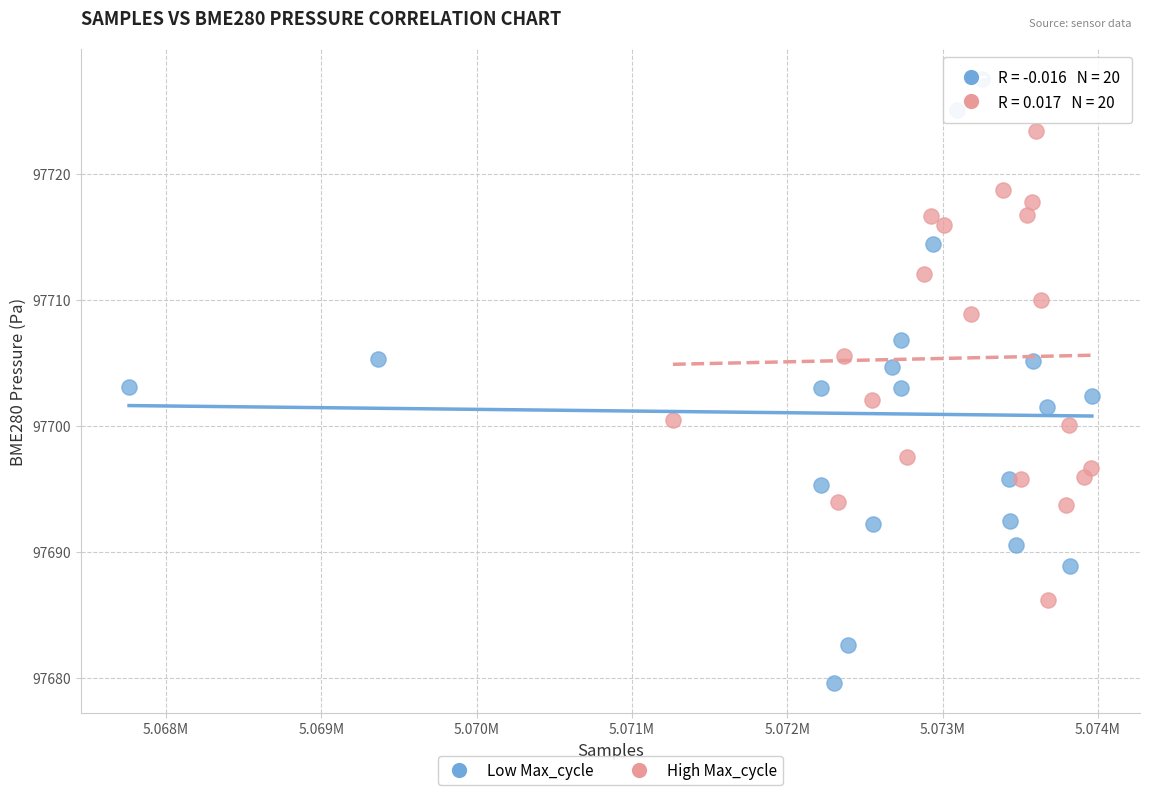

Which series reaches the minimum Y coordinate?

Low Max_cycle